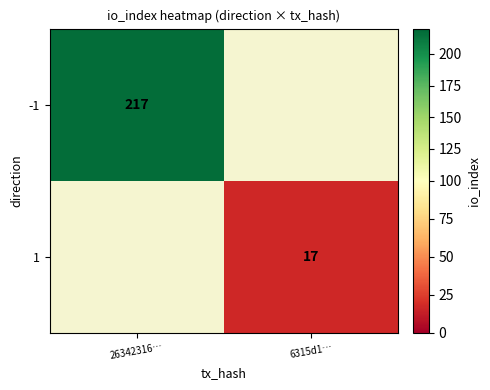

At which category does the chart reach its peak across all series?

26342316…